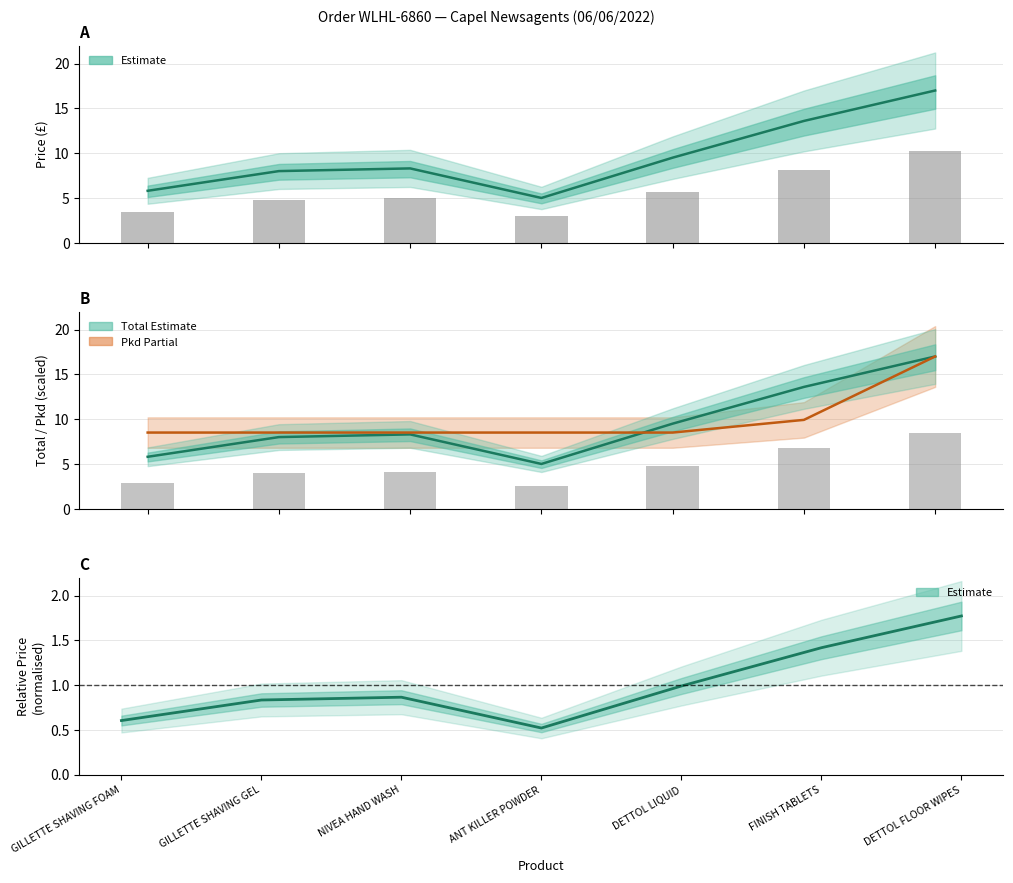

What is the sum of the Pkd (Partial) values at GILLETTE SHAVING FOAM and GILLETTE SHAVING GEL?

17.0